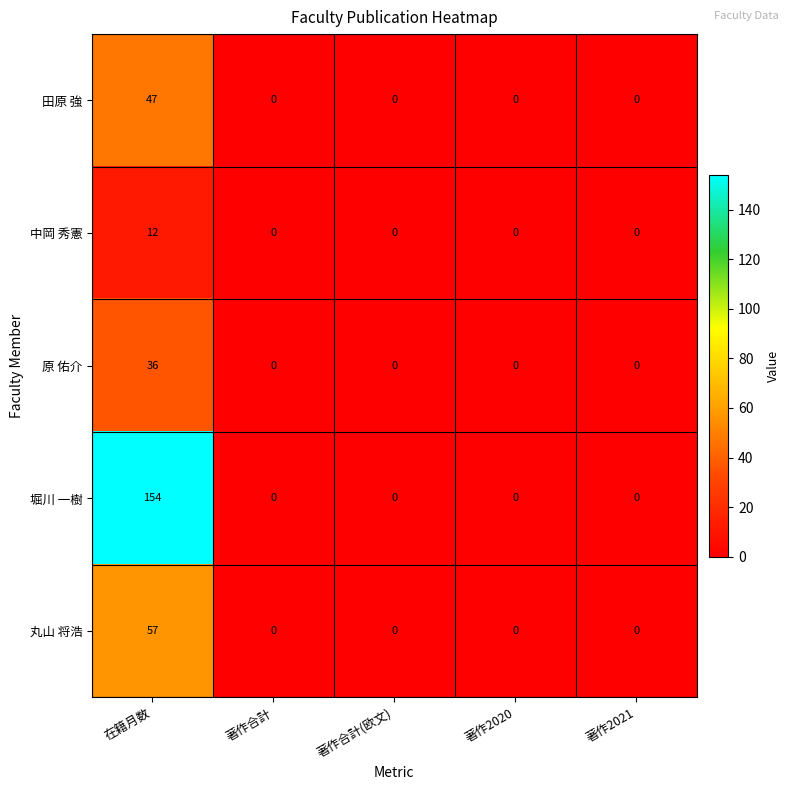

True or false: 田原 強 has a value of 0 at 著作合計.

True